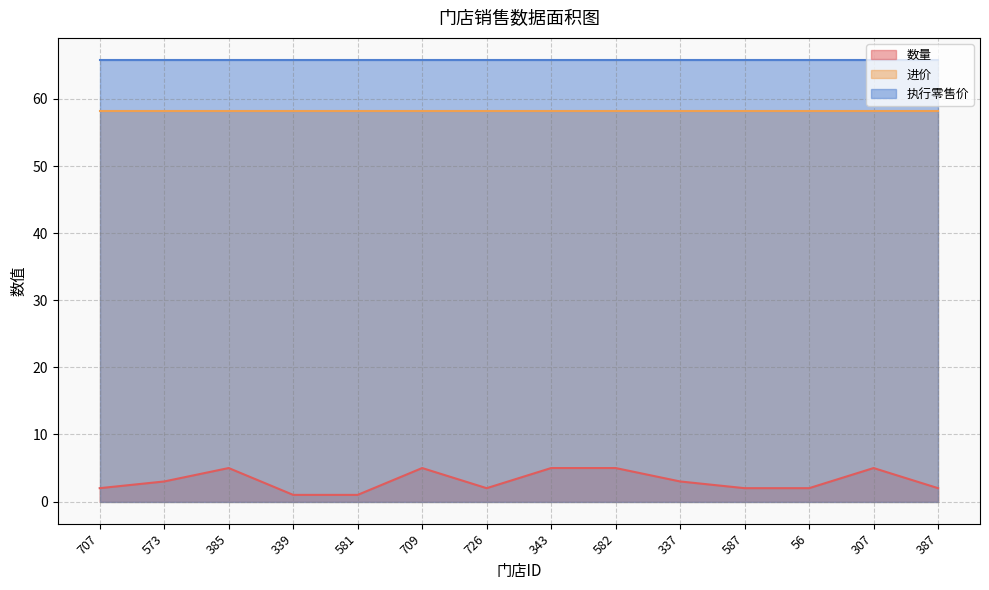

How many series are shown in this chart?

3